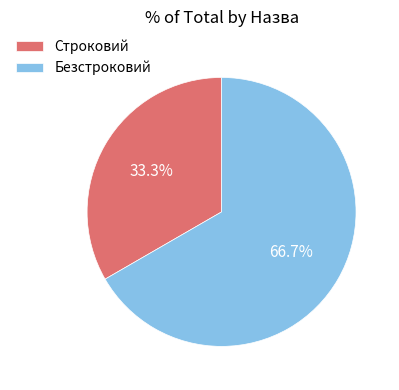

What percentage is the Строковий slice, to the nearest percent?

33%